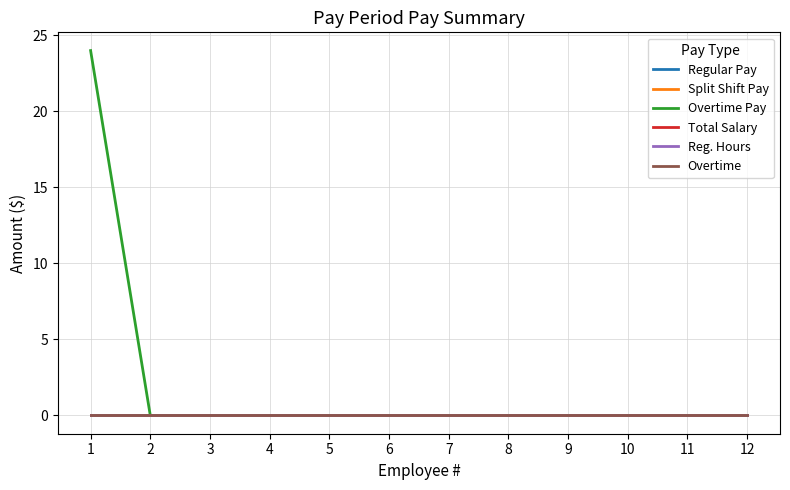

List the labels in order of Regular Pay value, smallest first.

1, 2, 3, 4, 5, 6, 7, 8, 9, 10, 11, 12